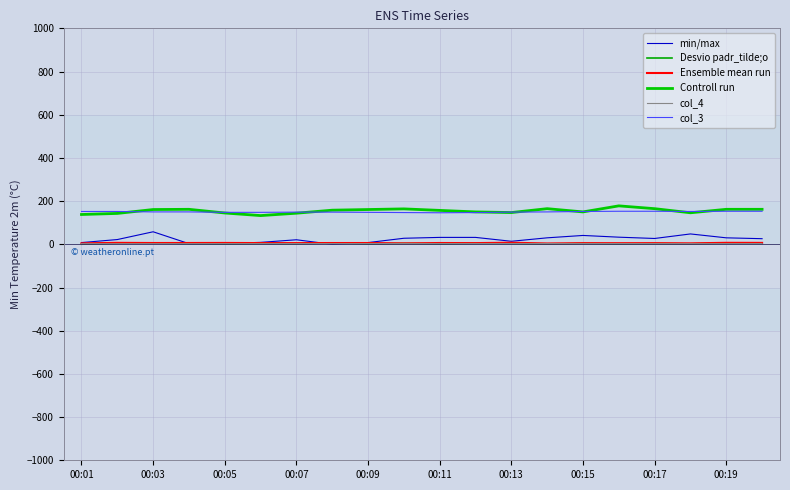

Is this an area chart (filled region under the line)?

No